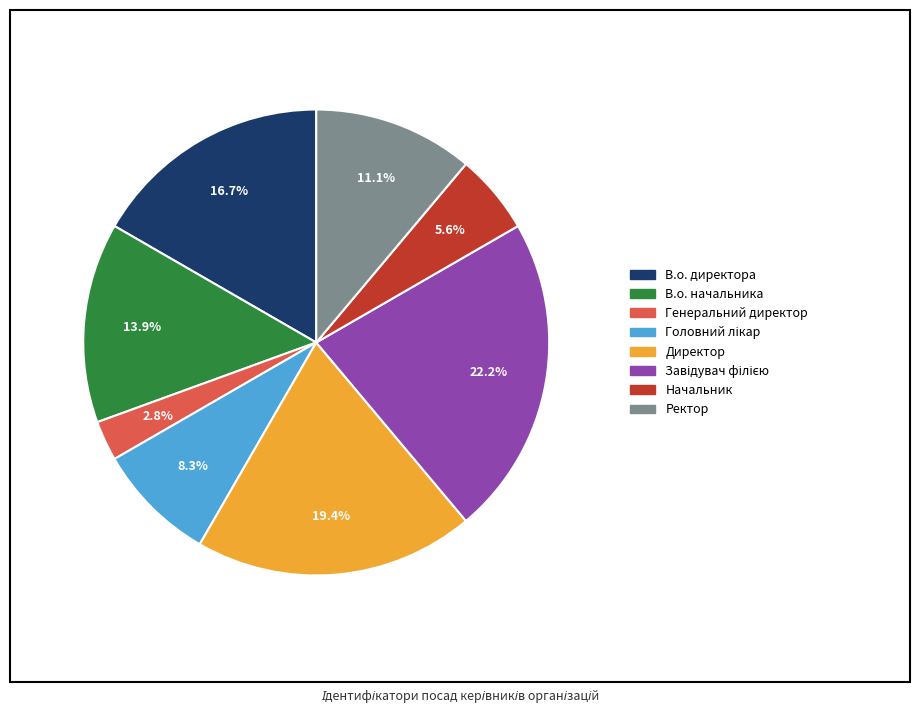

Which category has the smallest portion of the pie?

Генеральний директор